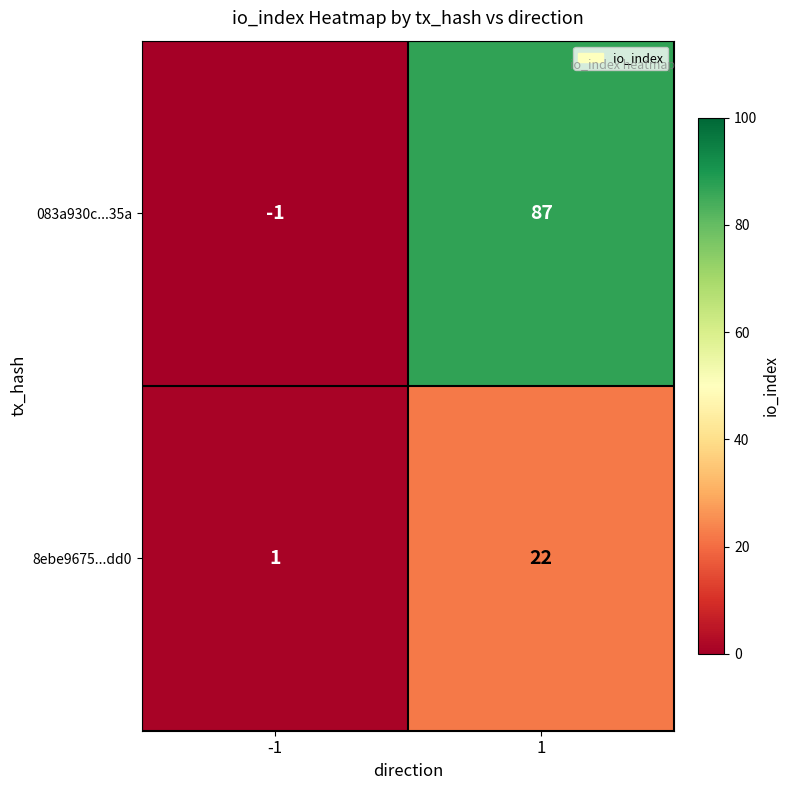

Count the number of data series in this chart.

2